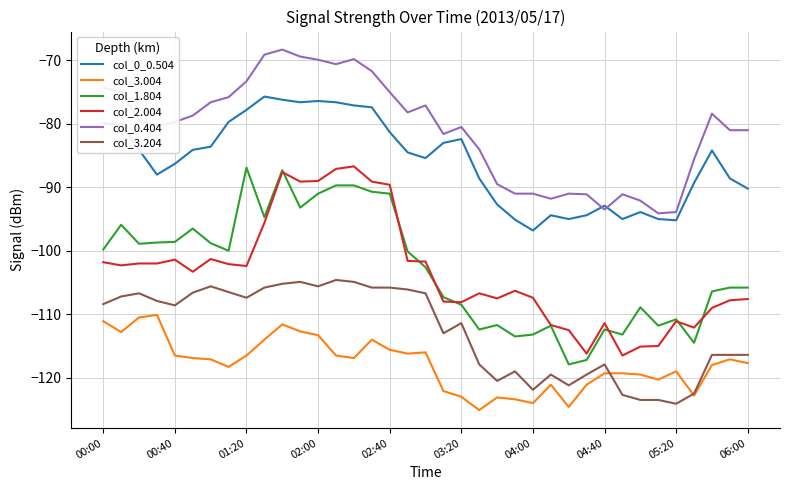

True or false: col_3.004 and col_1.804 cross at least once.

False